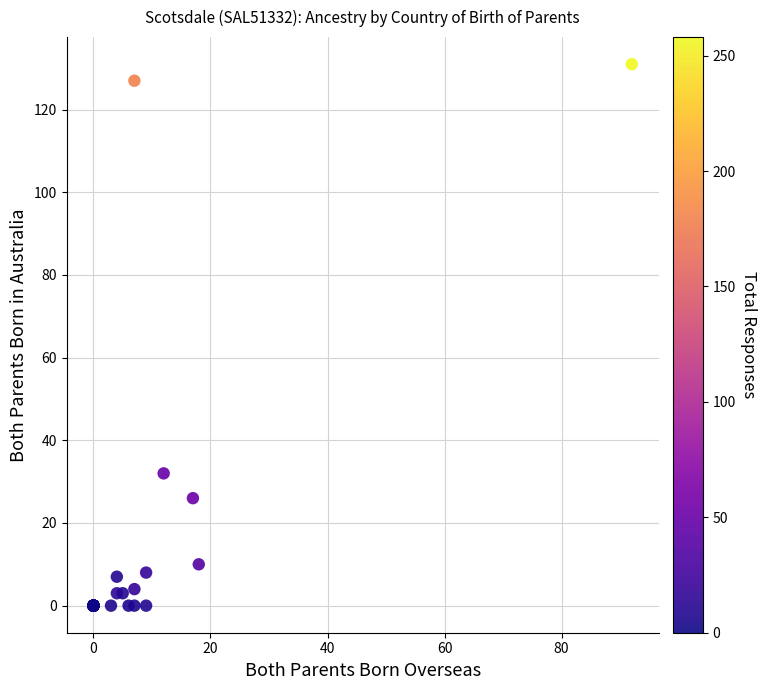

What Y value in the scatter plot is closest to 65?

32